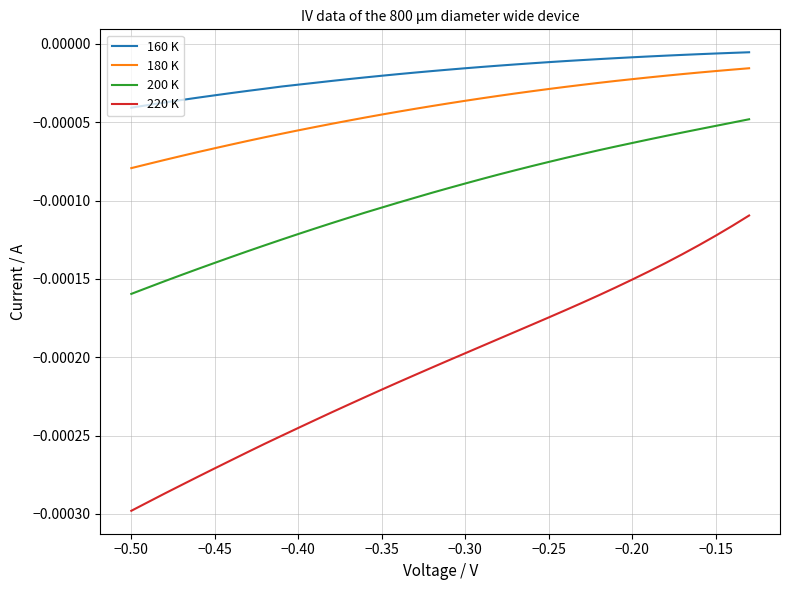

True or false: 180 K and 200 K cross at least once.

False